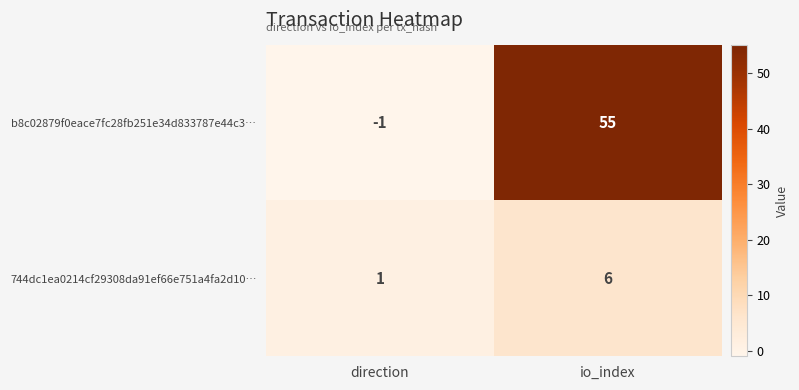

True or false: b8c02879f0eace7fc28fb251e34d833787e44c3… has a value of 55 at io_index.

True